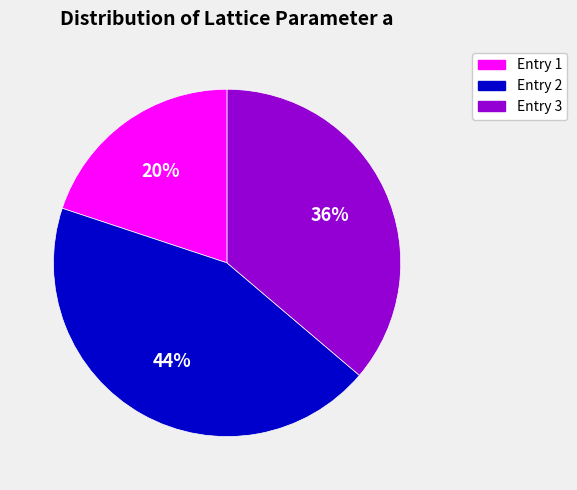

True or false: Entry 1 accounts for 20% of the total.

True